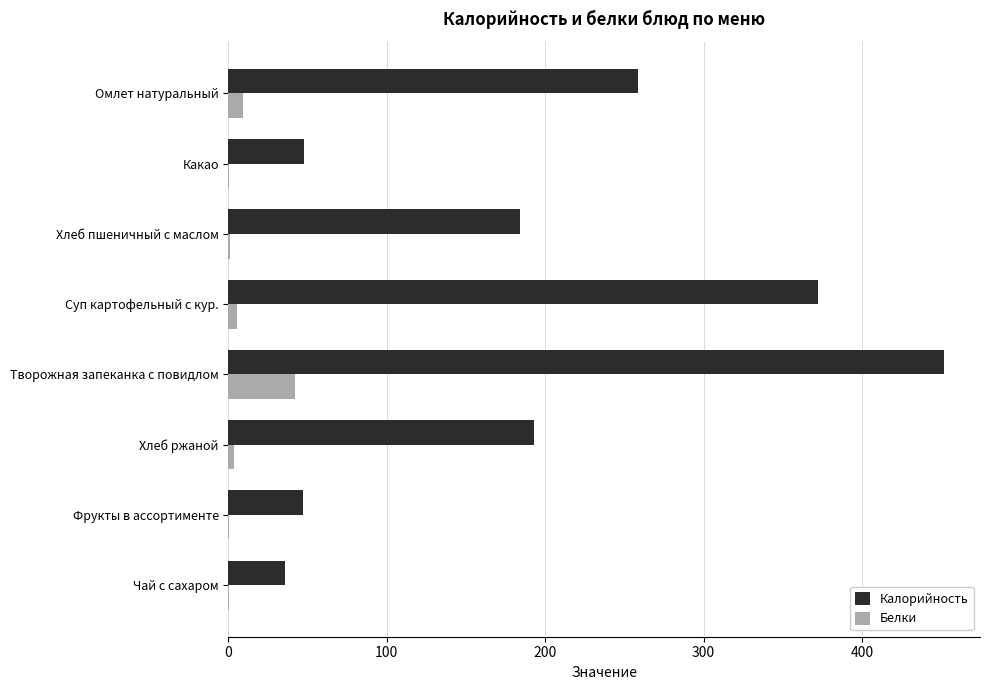

Count the number of data series in this chart.

2